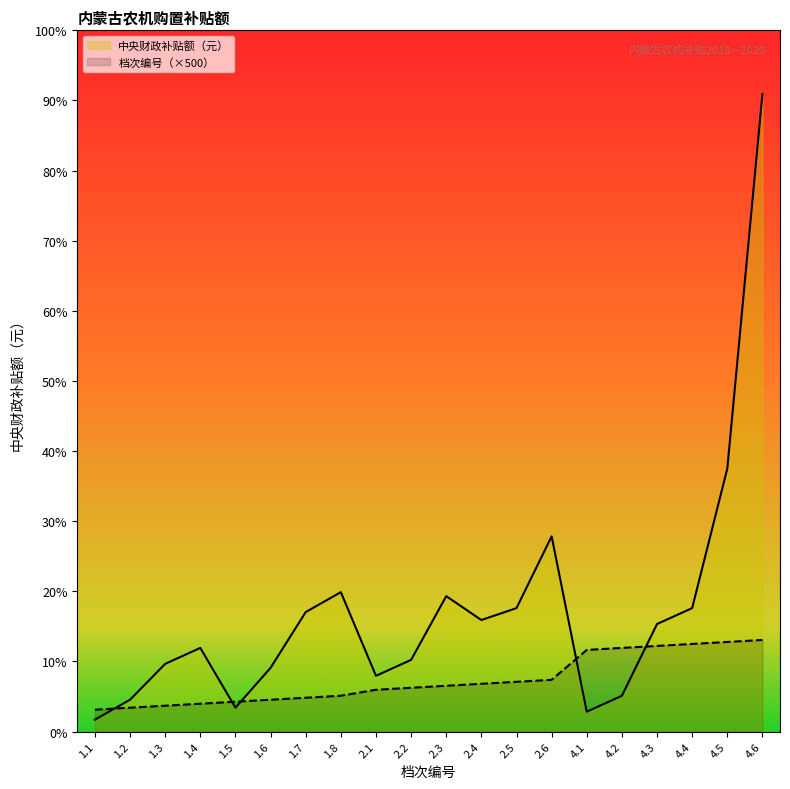

What position from the left is 1.5?

5